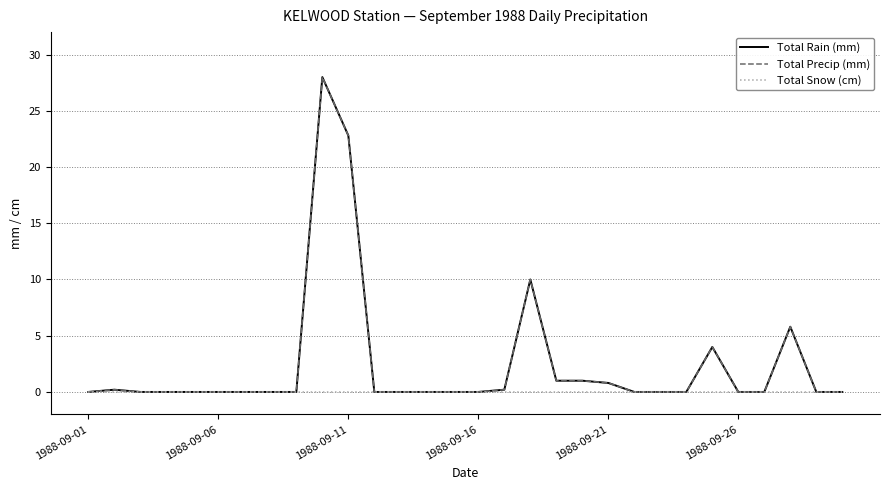

Is this an area chart (filled region under the line)?

No